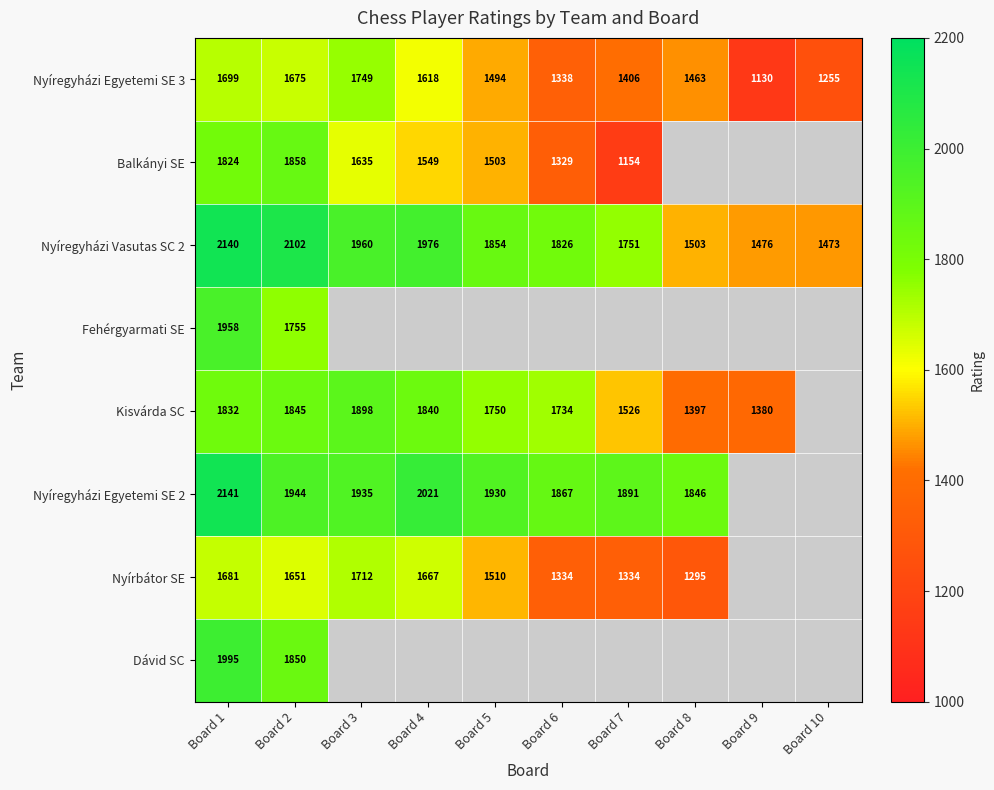

At which label does Nyíregyházi Egyetemi SE 3 first exceed 1494?

Board 1